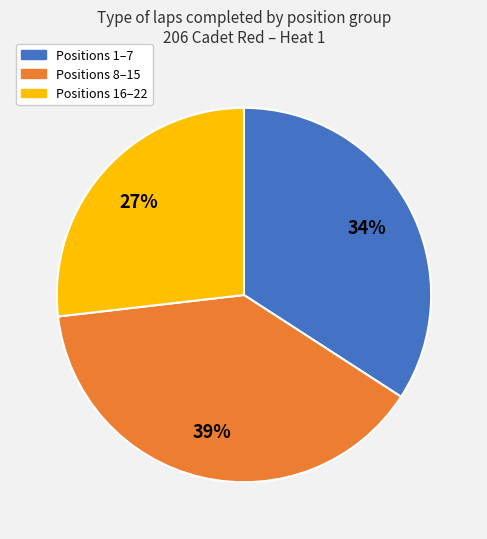

How many segments does this pie chart have?

3